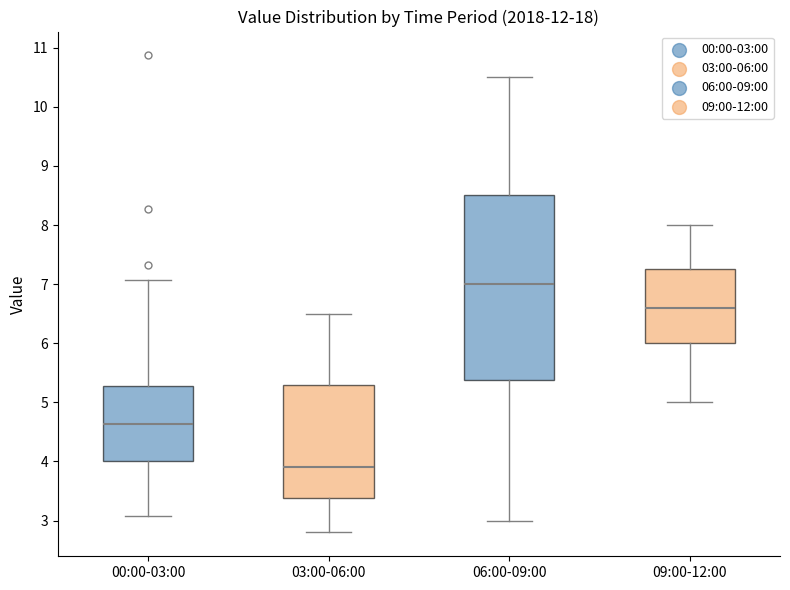

Where is the upper edge of the box for 09:00-12:00 on the y-axis? The values are not printed on the chart, so give them approximately, as read against the axis.

7.3